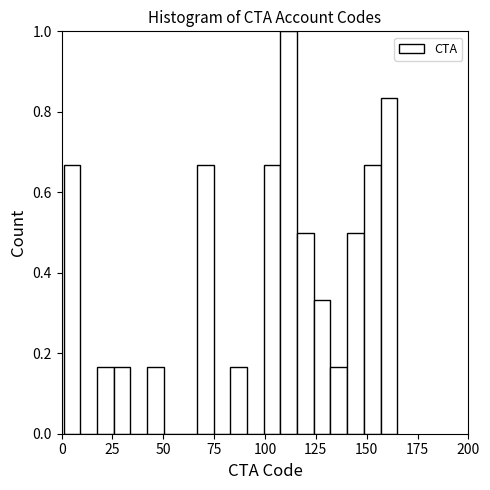

Read against the x-axis, roughly where is the centre of the tallest bar?

110